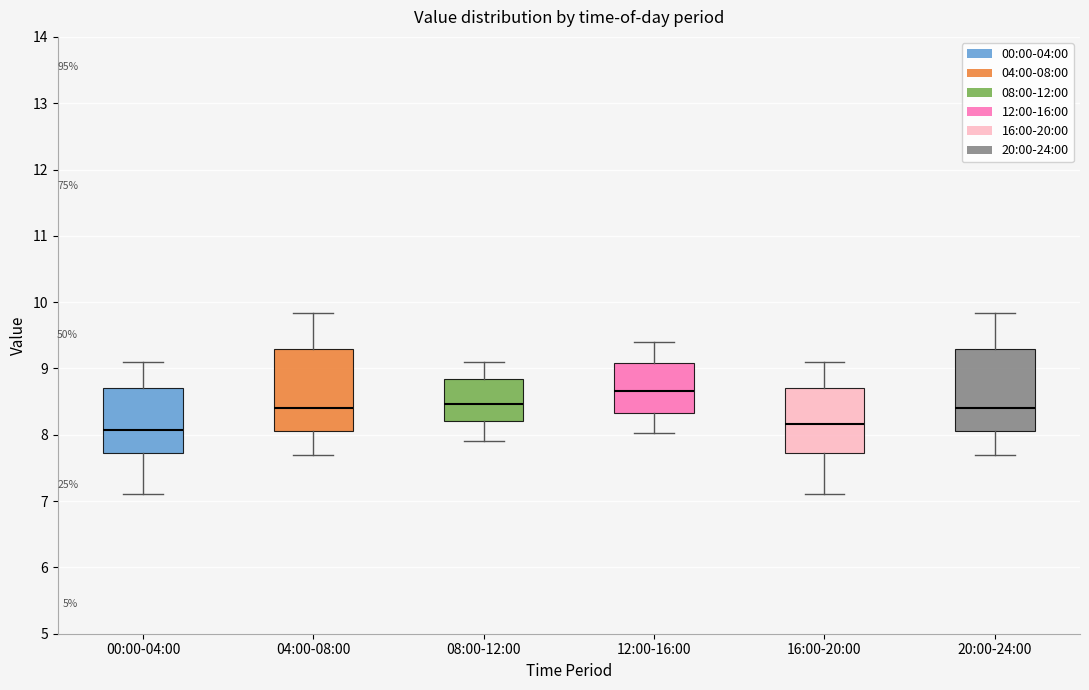

Reading left to right, read every box against the y-axis: the position of its median line, the range the box covers, and the ends of its whiskers. The values are not printed on the chart, so give them approximately, as read against the axis.

00:00-04:00: median 8.1, box 7.7 to 8.7, whiskers 7.1 to 9.1
04:00-08:00: median 8.4, box 8.1 to 9.3, whiskers 7.7 to 9.8
08:00-12:00: median 8.5, box 8.2 to 8.8, whiskers 7.9 to 9.1
12:00-16:00: median 8.7, box 8.3 to 9.1, whiskers 8.0 to 9.4
16:00-20:00: median 8.2, box 7.7 to 8.7, whiskers 7.1 to 9.1
20:00-24:00: median 8.4, box 8.1 to 9.3, whiskers 7.7 to 9.8